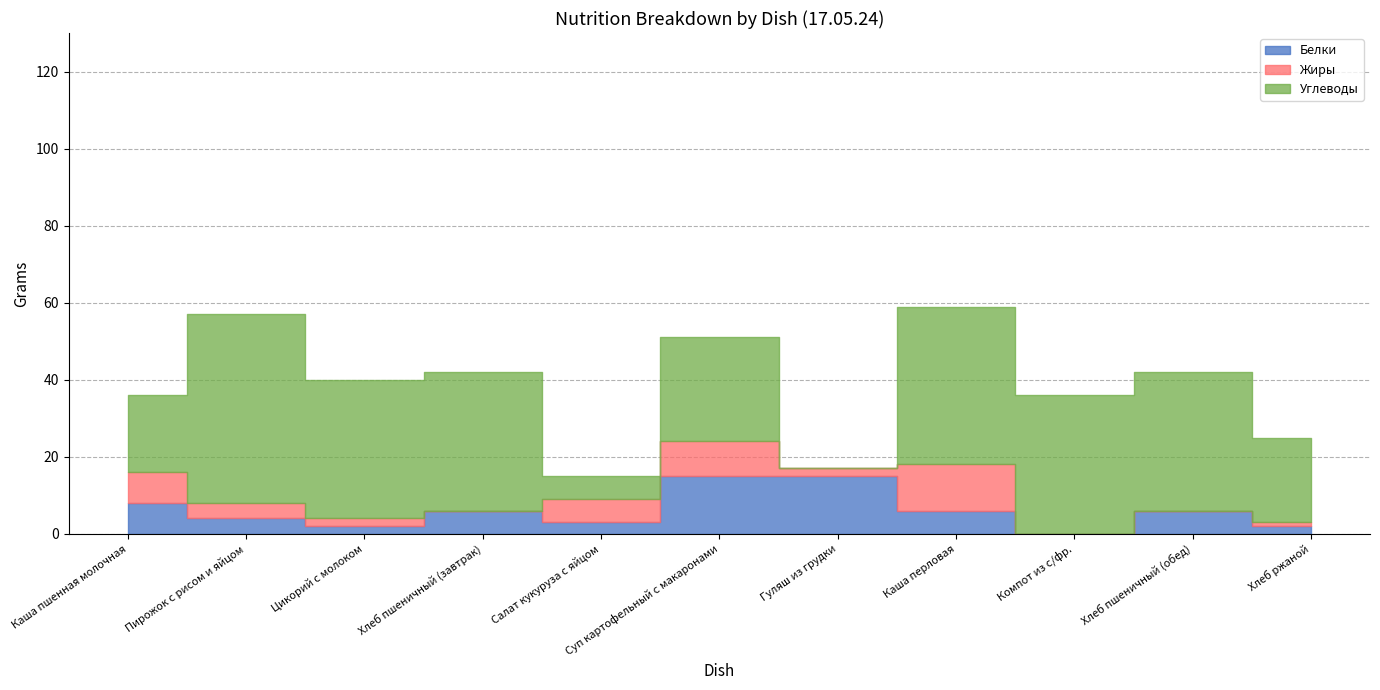

At which category does Белки reach its first local valley?

Цикорий с молоком